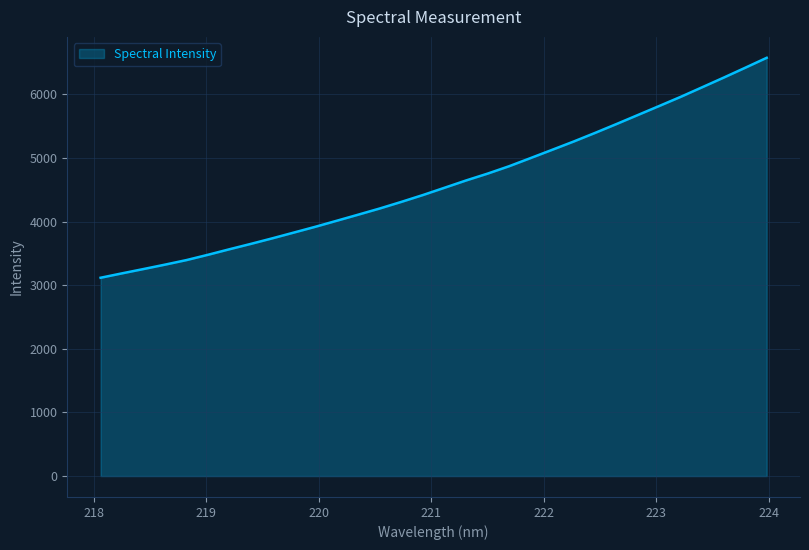

What is the difference between the maximum and minimum values?

3457.0